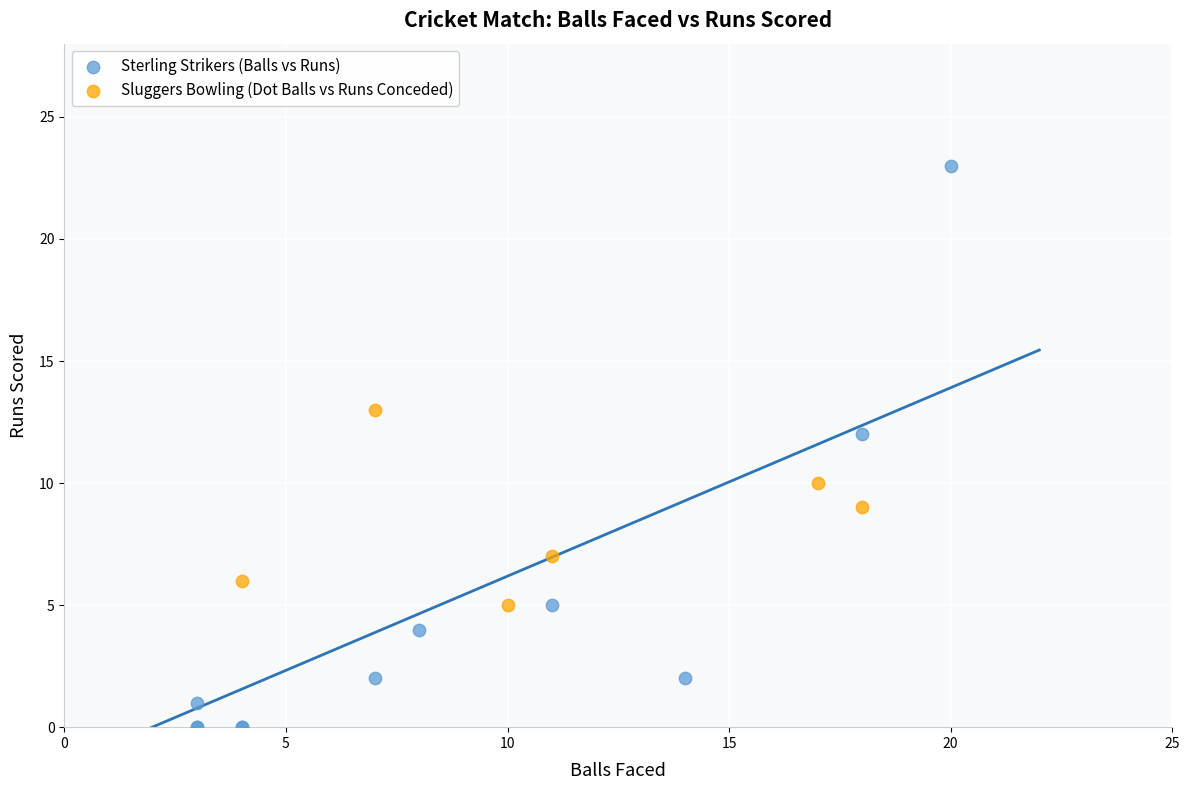

Which series has the largest Y range (max minus min)?

Sterling Strikers (Balls vs Runs)